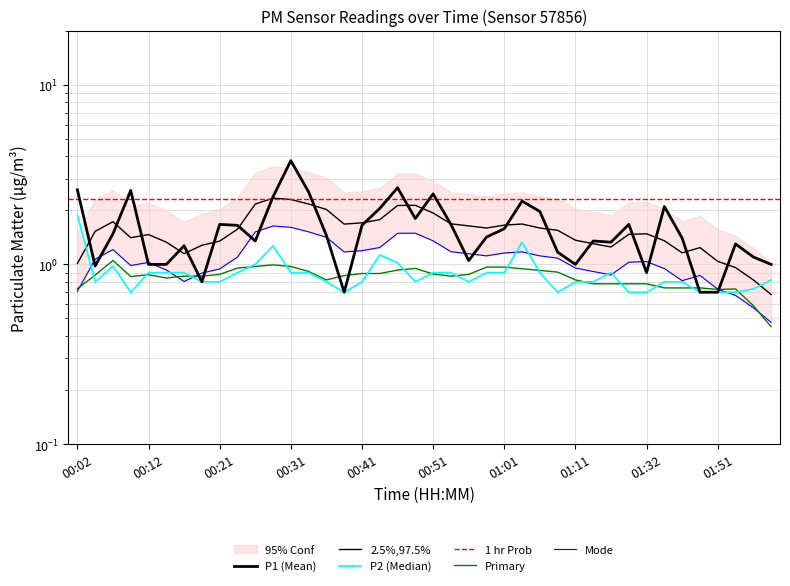

At which label does P1 reach its peak?

00:31